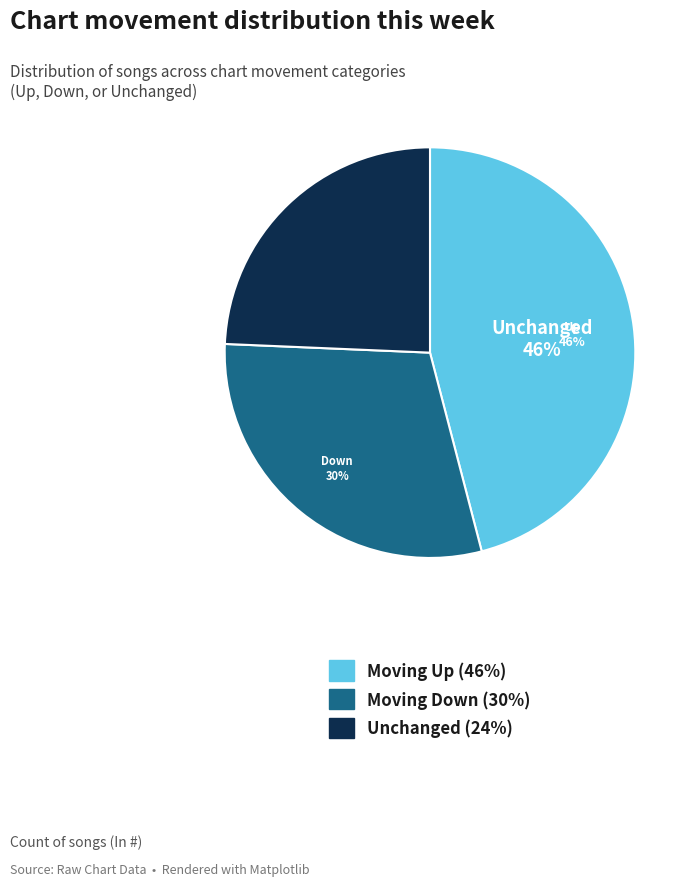

Is it true that Moving Up (46%) is 37% of the pie?

False